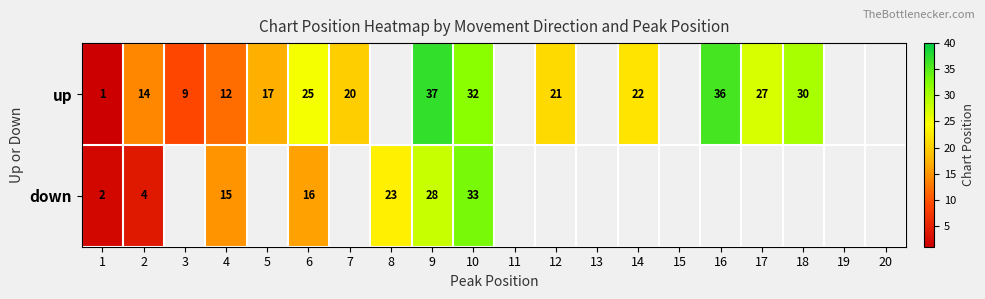

At which category is the sum across all series the highest?

9